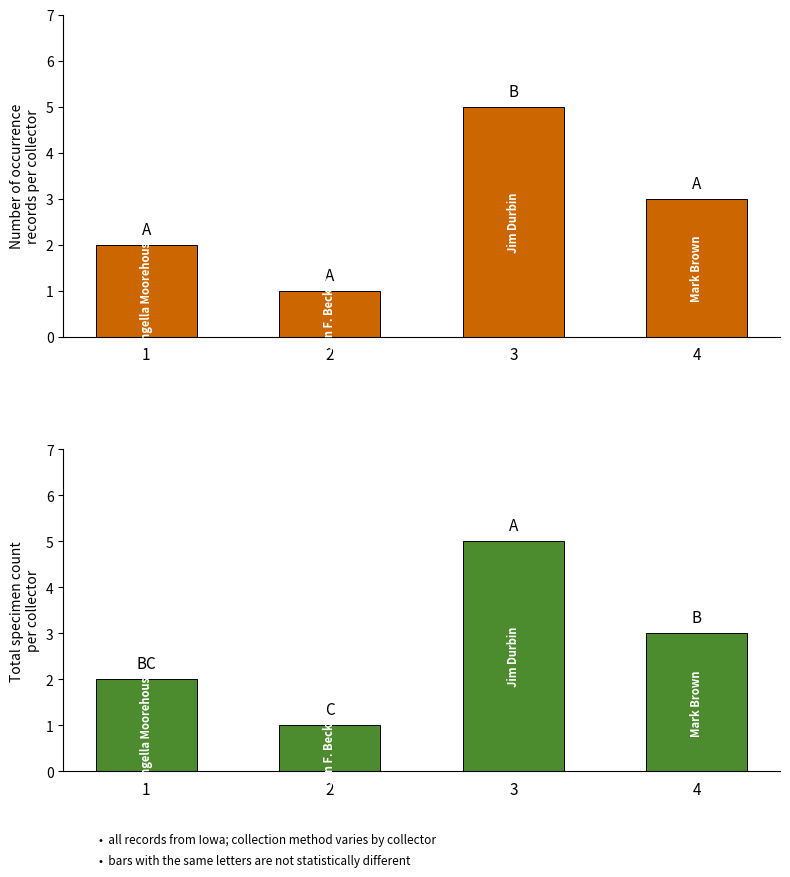

At which category does the chart reach its minimum across all series?

2